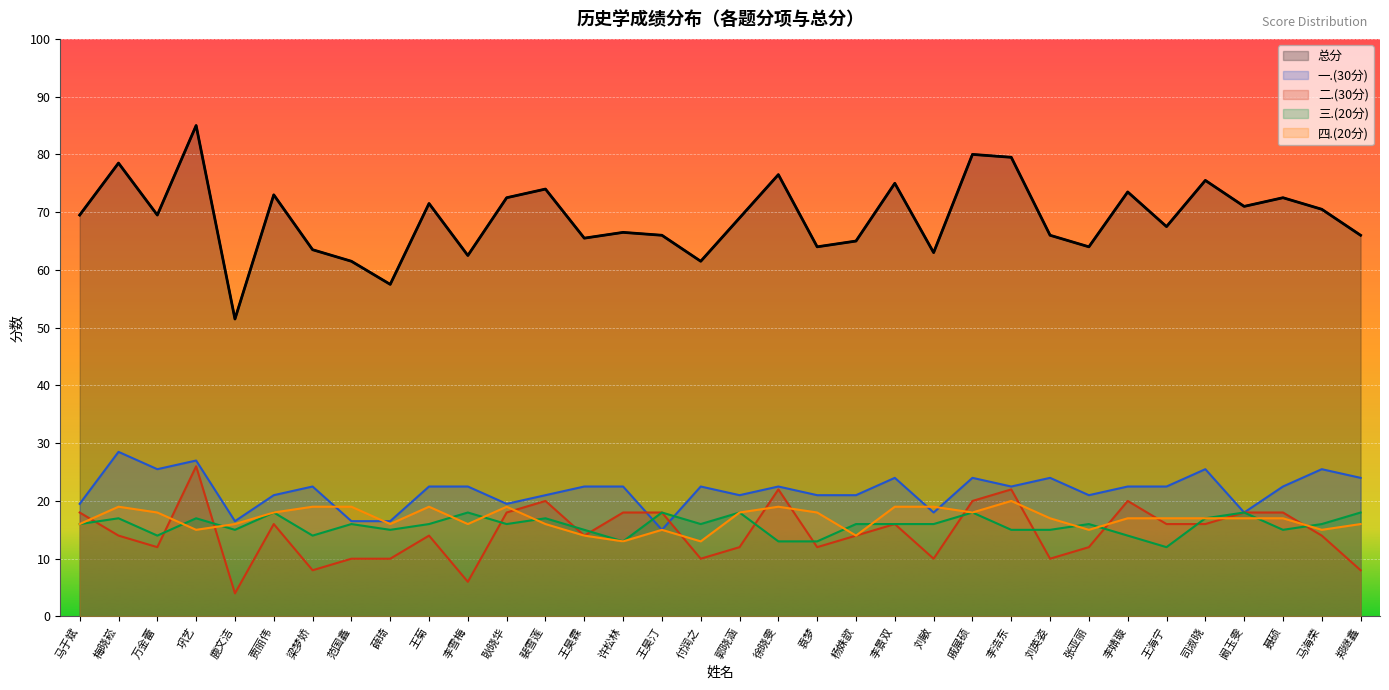

What are all the series names shown in the legend?

总分, 一.(30分), 二.(30分), 三.(20分), 四.(20分)